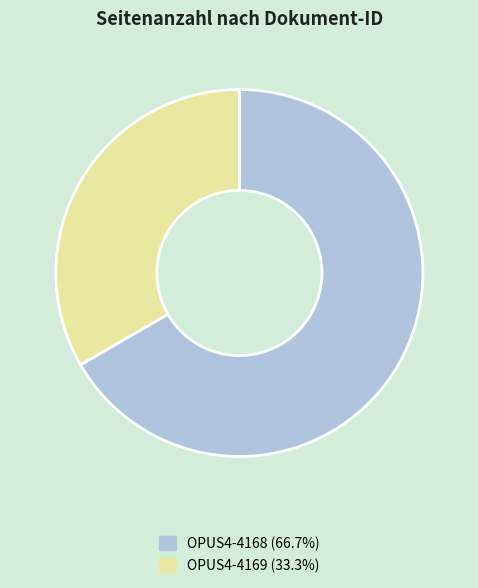

Do OPUS4-4168 (66.7%) and OPUS4-4169 (33.3%) together represent more than half of the pie?

Yes